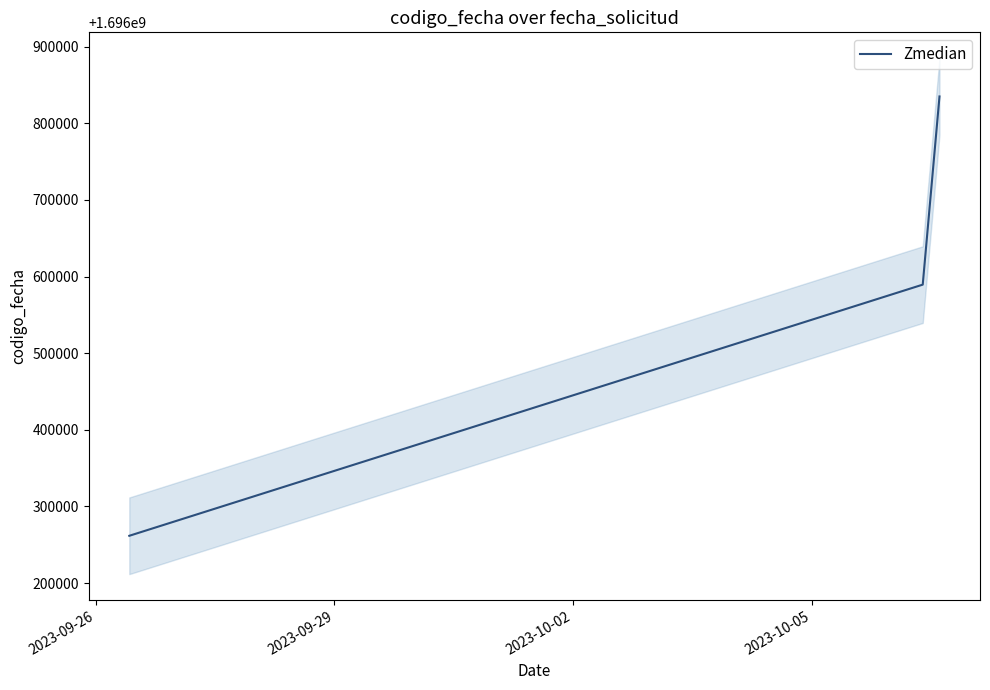

What is the maximum value for Zmedian?

1696834935